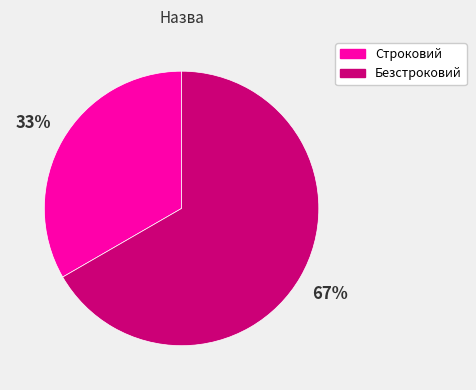

Does Строковий account for over 50% of the chart?

No